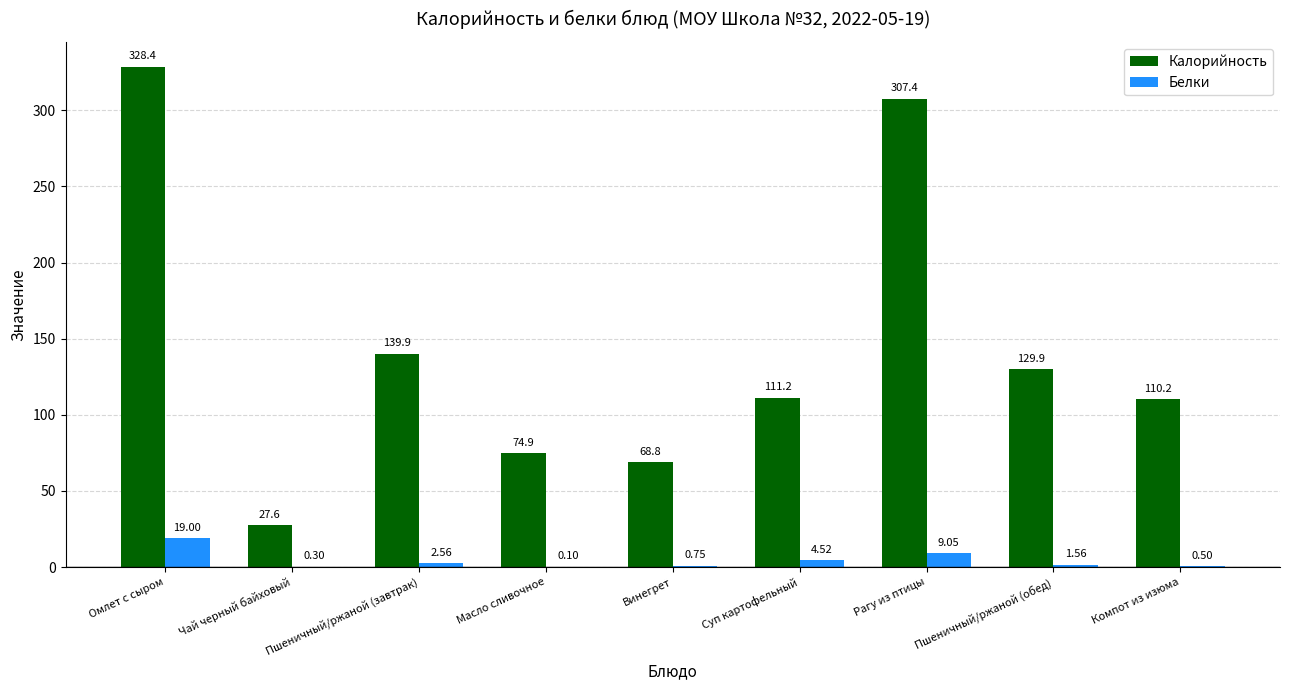

At which label is Белки closest to 9?

Рагу из птицы